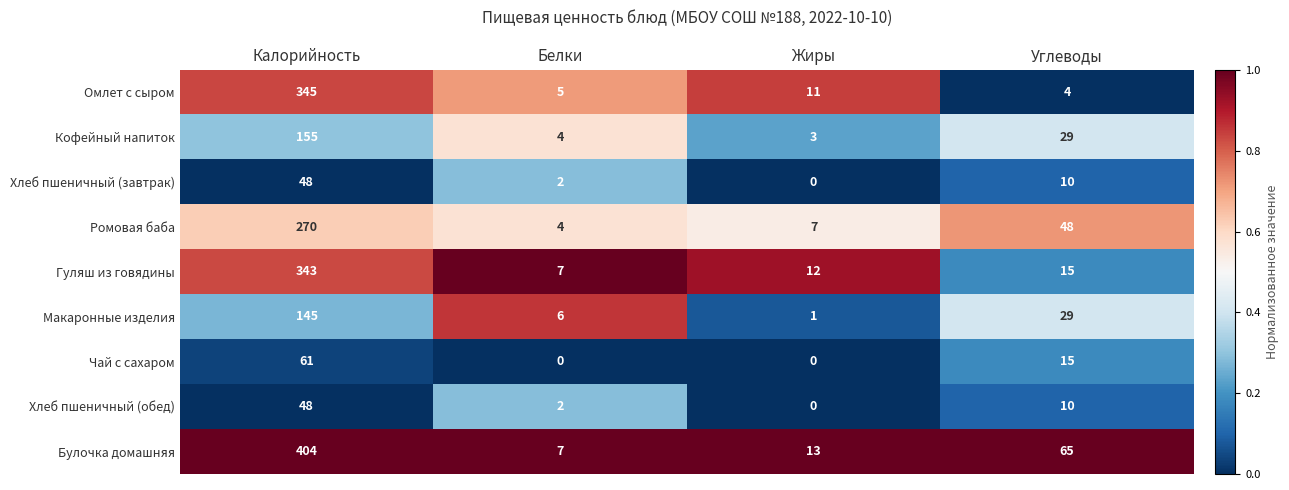

What is the total value across all series at Углеводы?

225